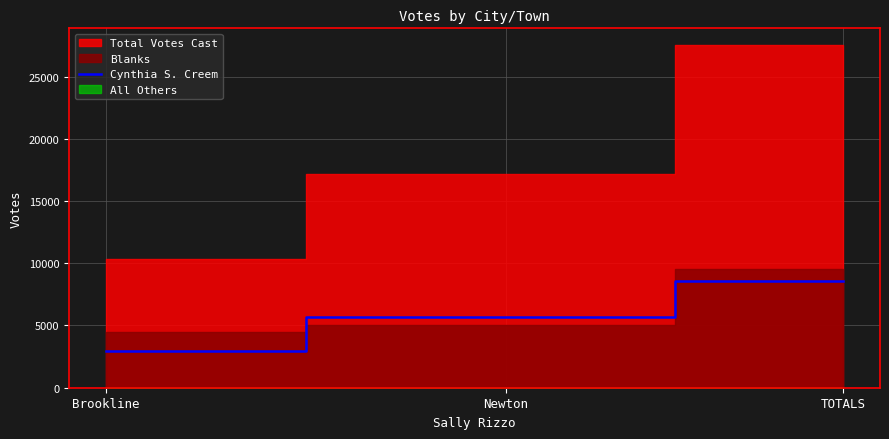

What value does the data have at Newton, to the nearest 50?

5700